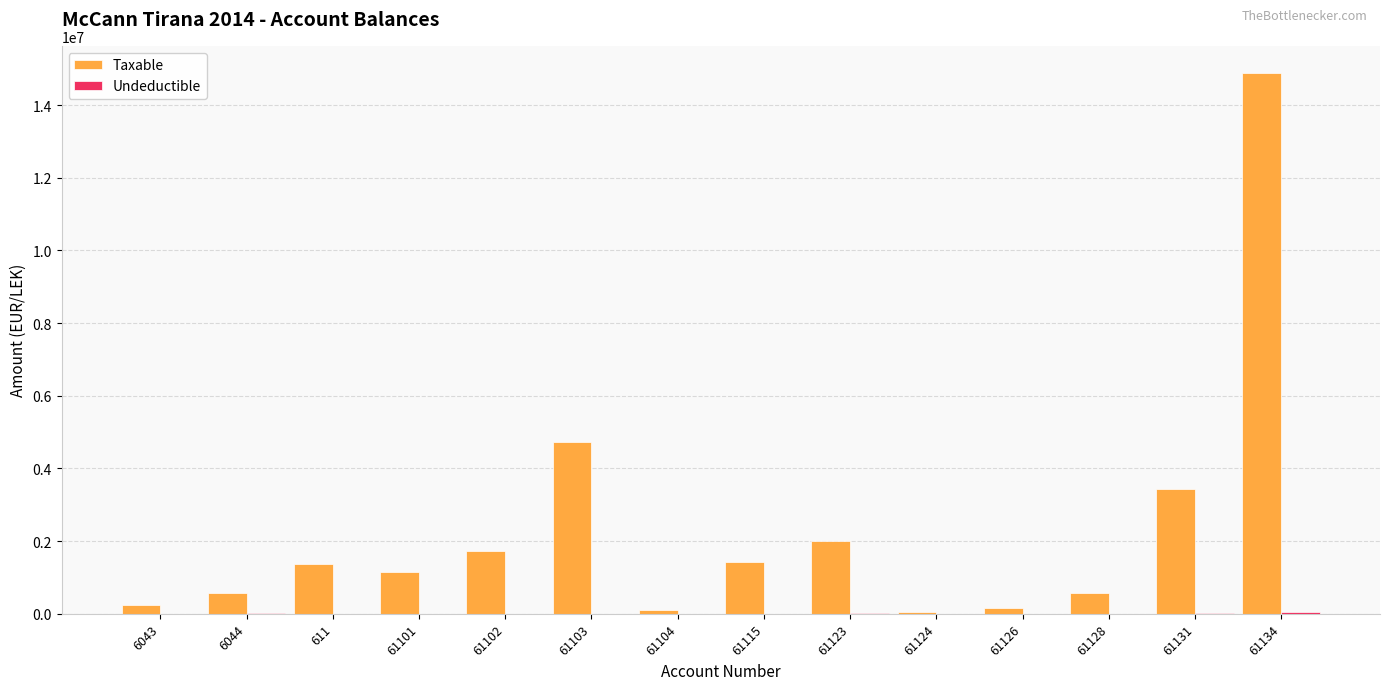

Count the number of categories in the chart.

14